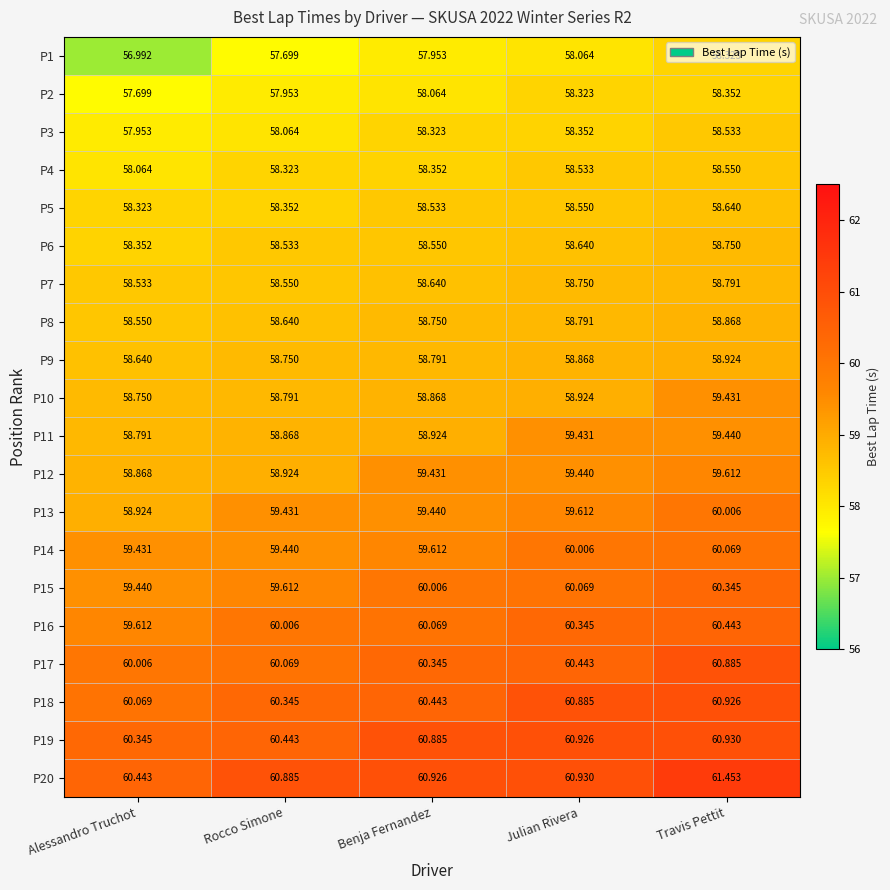

What is the difference between the highest and lowest values at Julian Rivera?

2.9